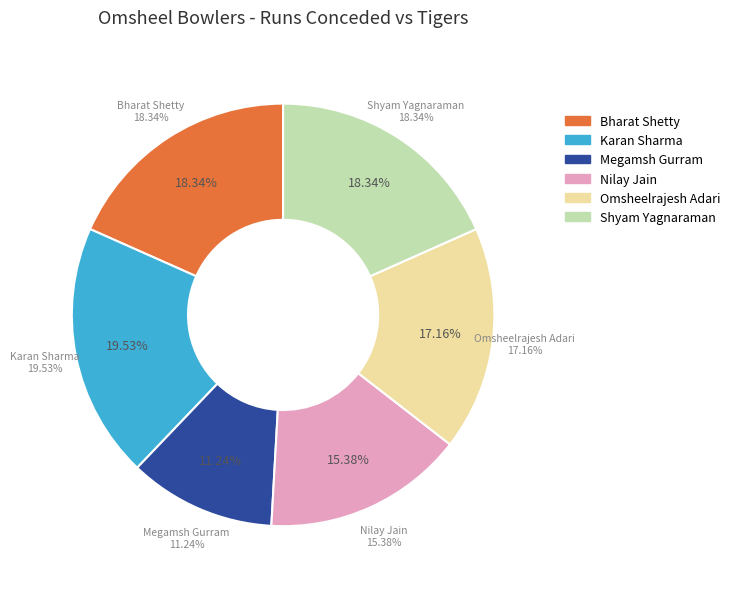

Is there a majority slice in this chart?

No